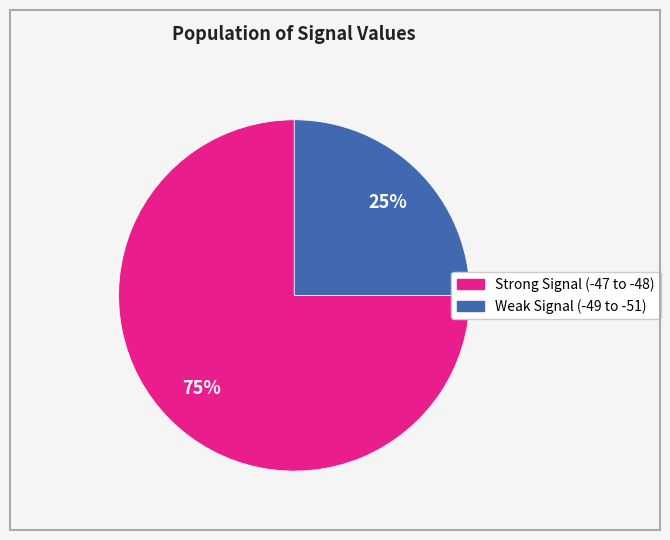

Is there any slice that represents more than half of the pie?

Yes